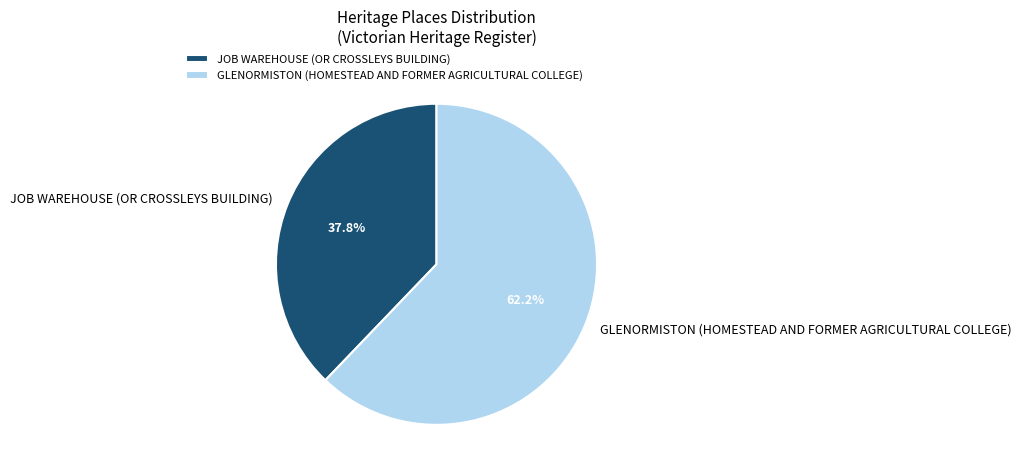

How many segments does this pie chart have?

2